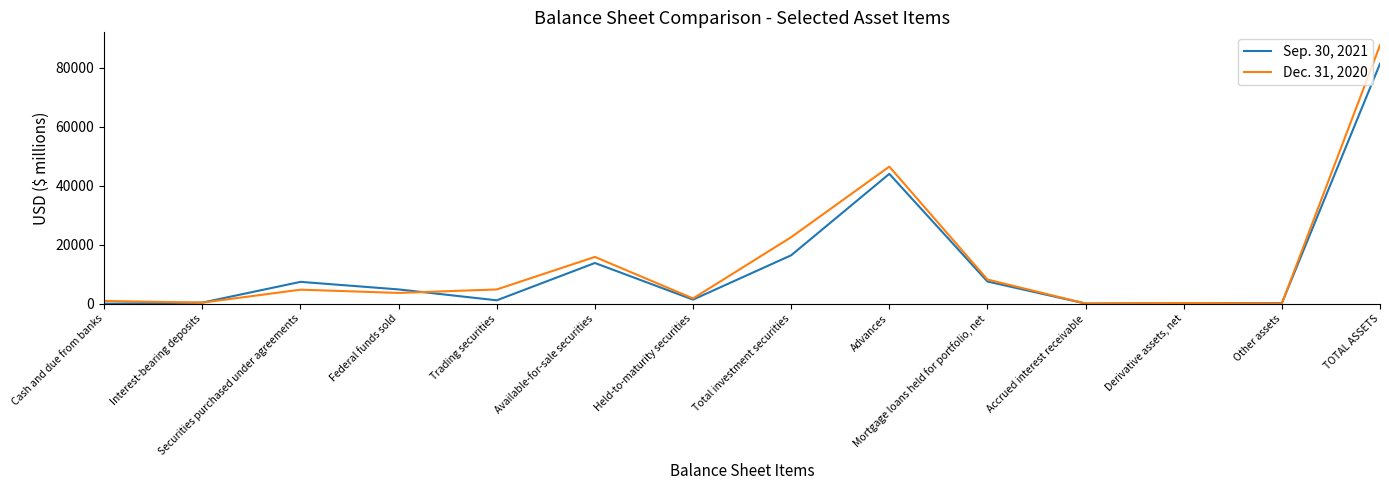

Is it true that Sep. 30, 2021 equals 4885 at Federal funds sold?

True